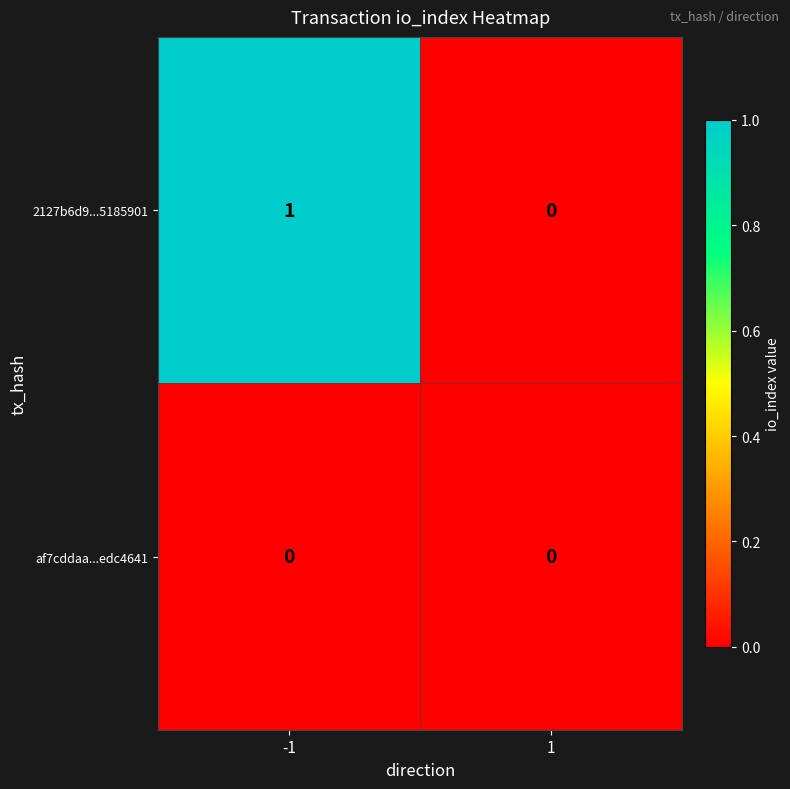

Which series changed the most between -1 and 1?

2127b6d9...5185901